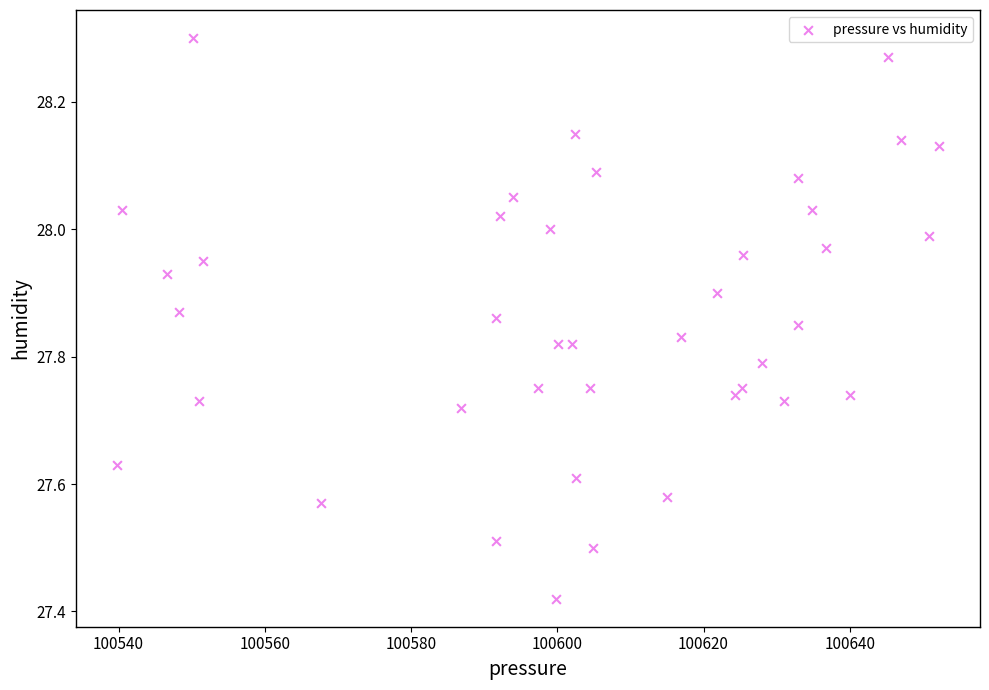

What is the range of Y values (max minus min)?

0.9